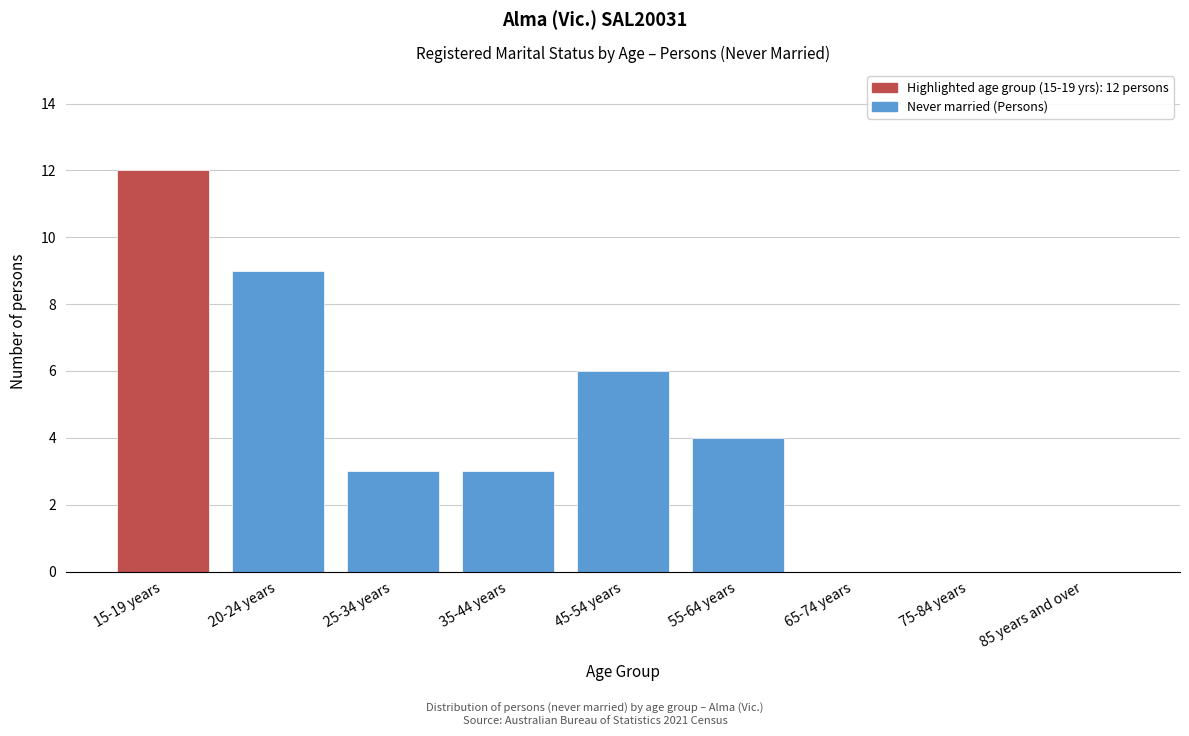

Reading left to right, what are all the values shown in this chart?

15-19 years=12	20-24 years=9	25-34 years=3	35-44 years=3	45-54 years=6	55-64 years=4	65-74 years=0	75-84 years=0	85 years and over=0